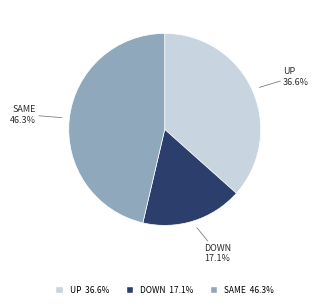

Rank the categories by value from lowest to highest.

DOWN, UP, SAME